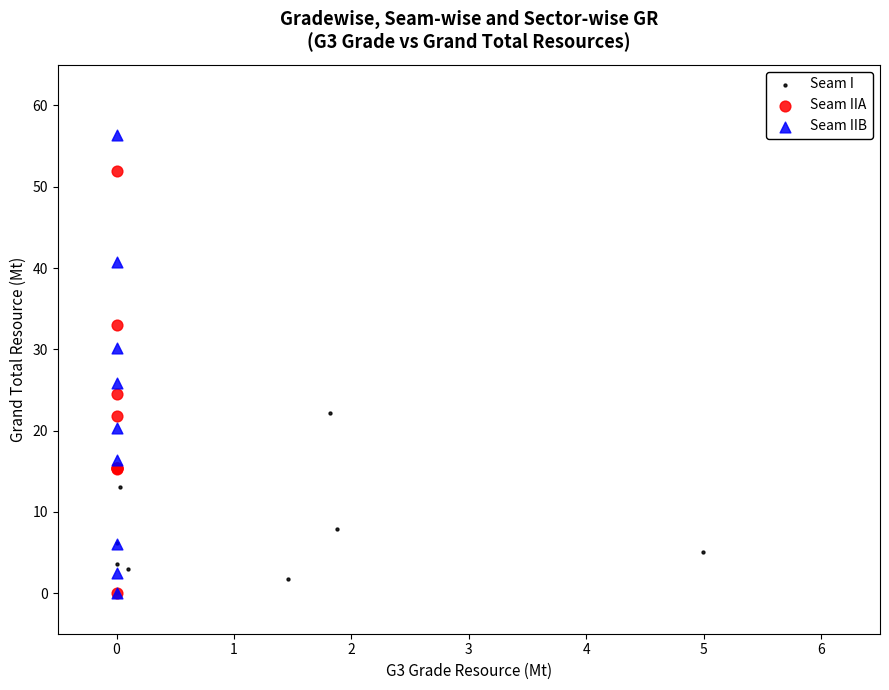

What are all the series names shown in the legend?

Seam I, Seam IIA, Seam IIB